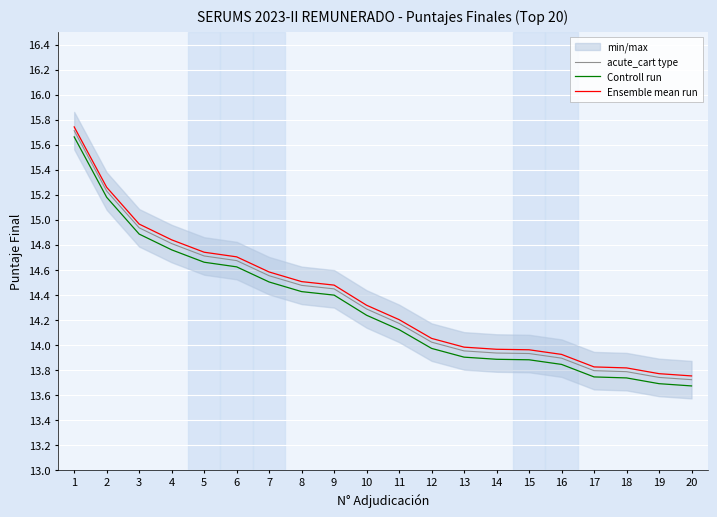

Is it true that Ensemble mean run equals 4.9 at 16?

False